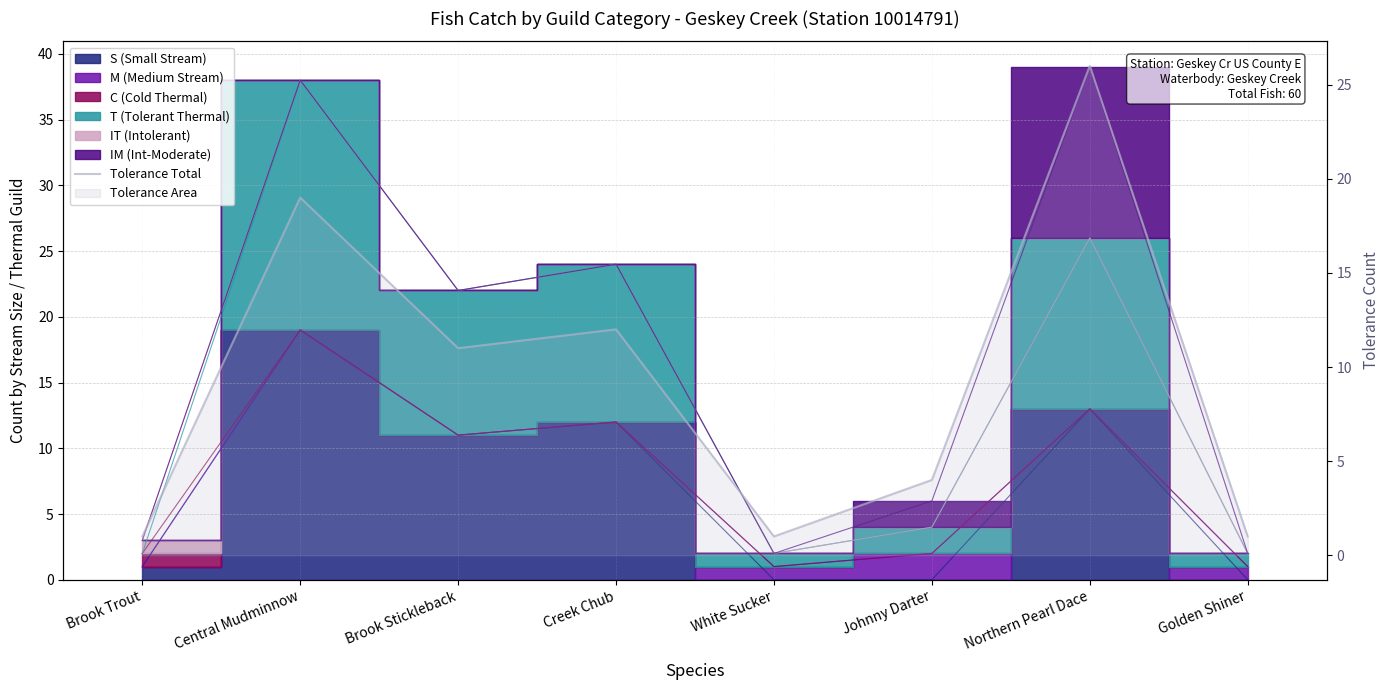

At which label is the value closest to 13?

Creek Chub